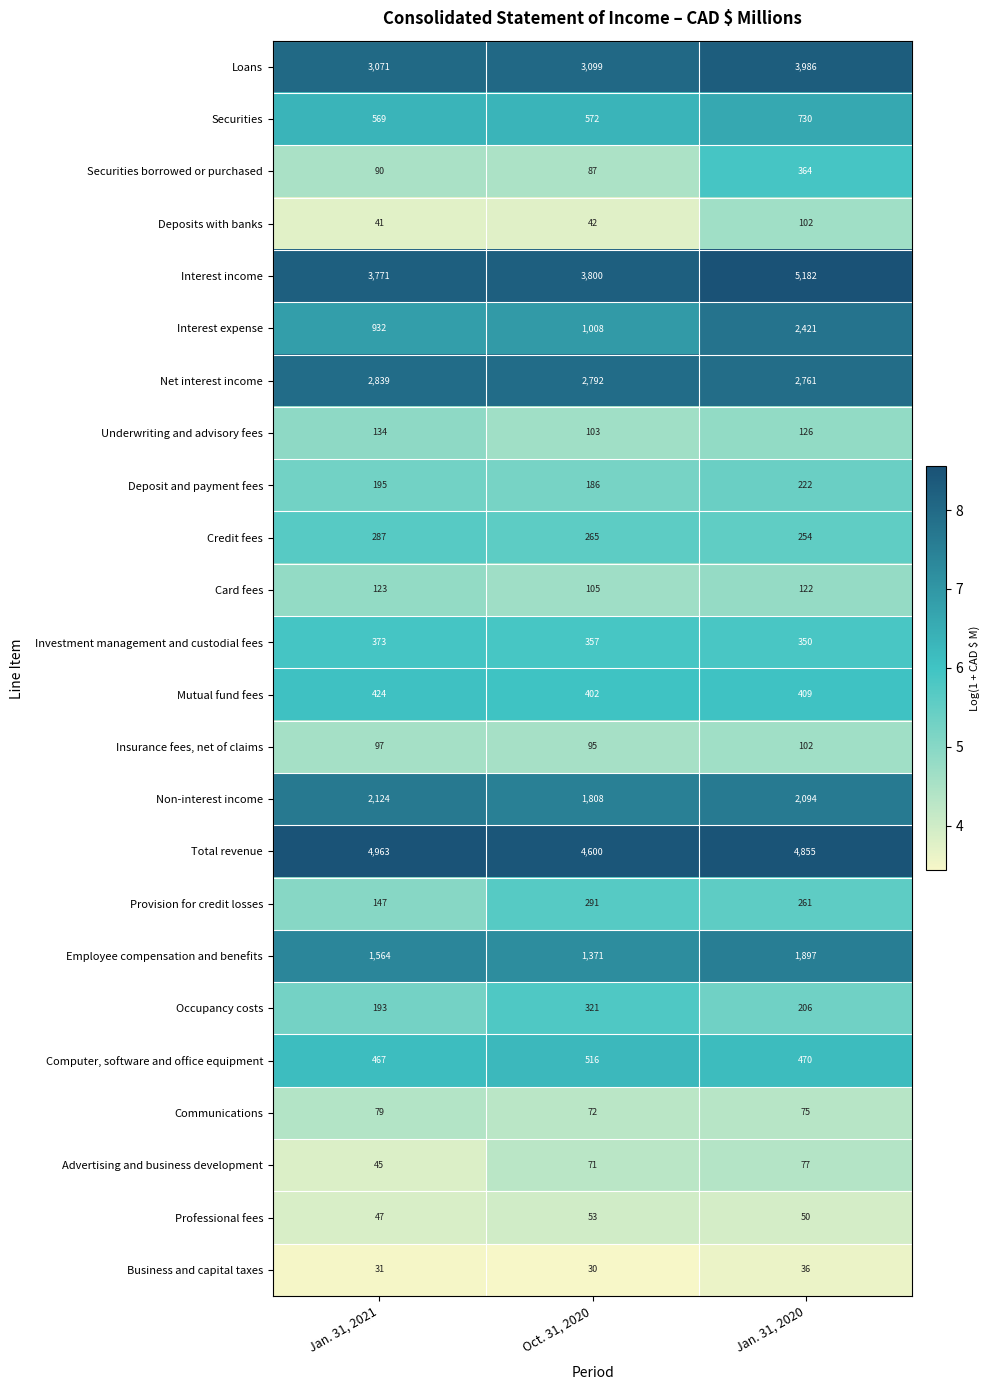

What is the difference between the maximum and minimum values in the Insurance fees, net of claims series?

7